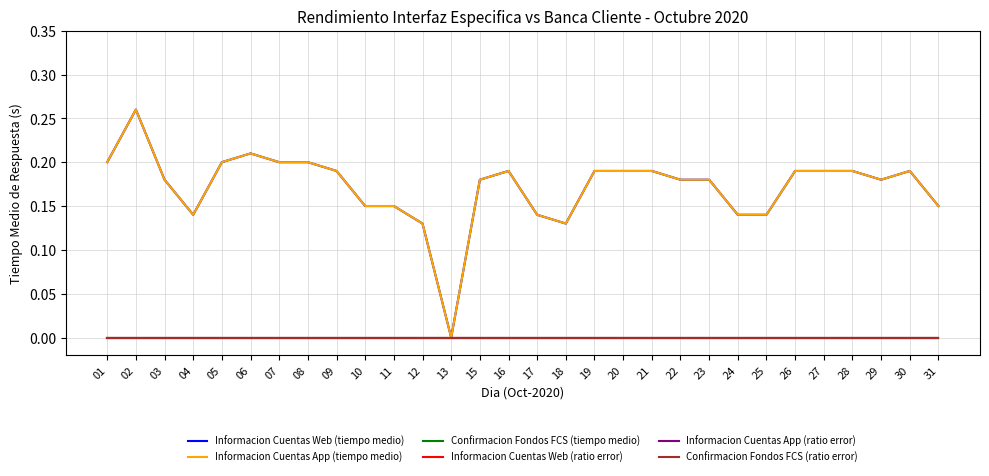

Is this an area chart (filled region under the line)?

No